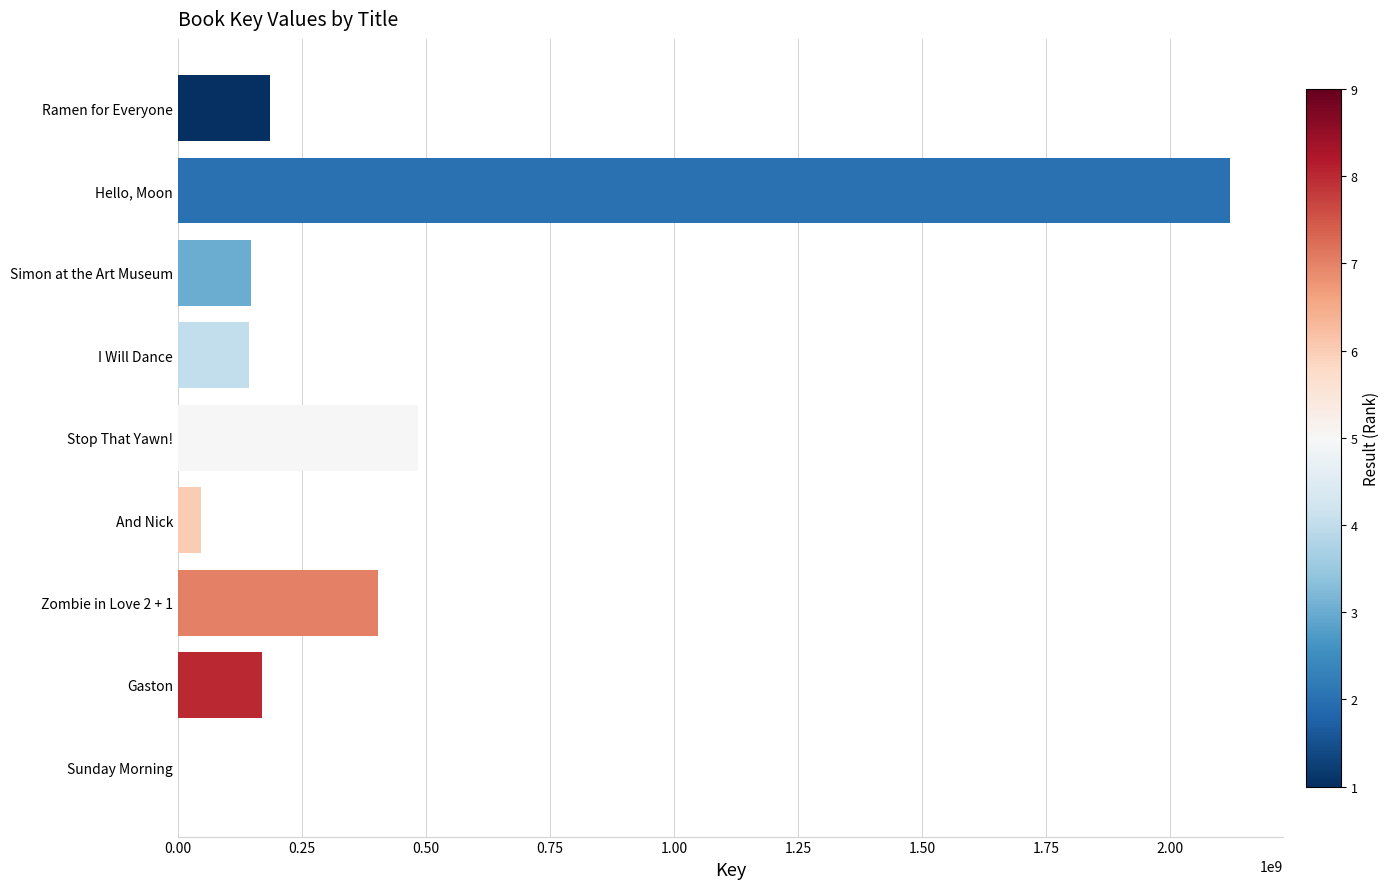

What is the greatest value displayed?

2120078777